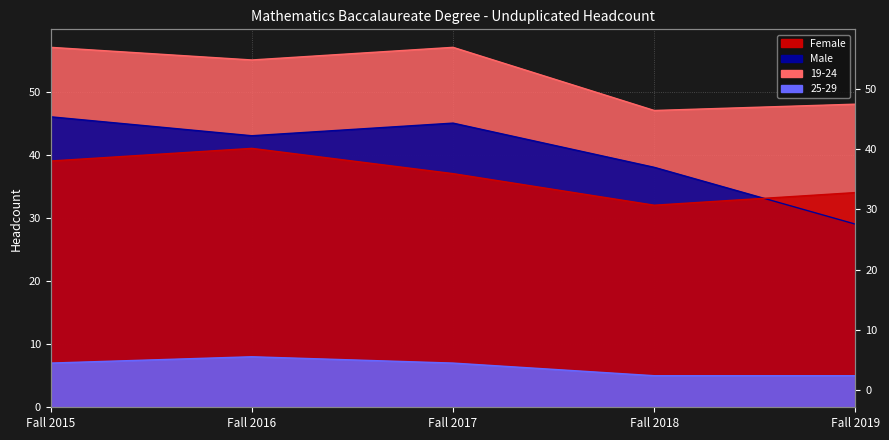

True or false: Female and 19-24 intersect in this chart.

False